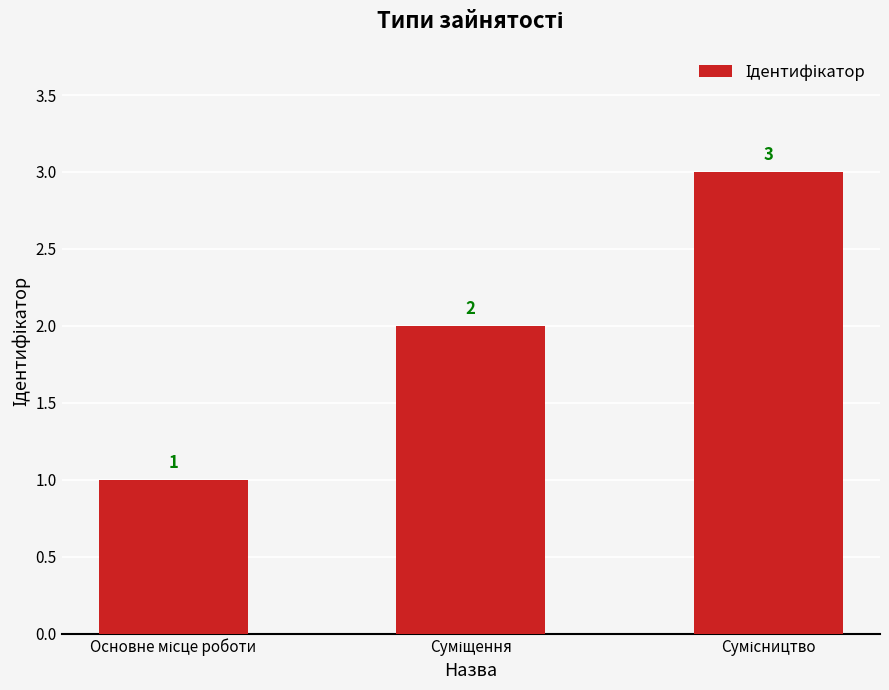

Count the values in the range 1 to 3.

3